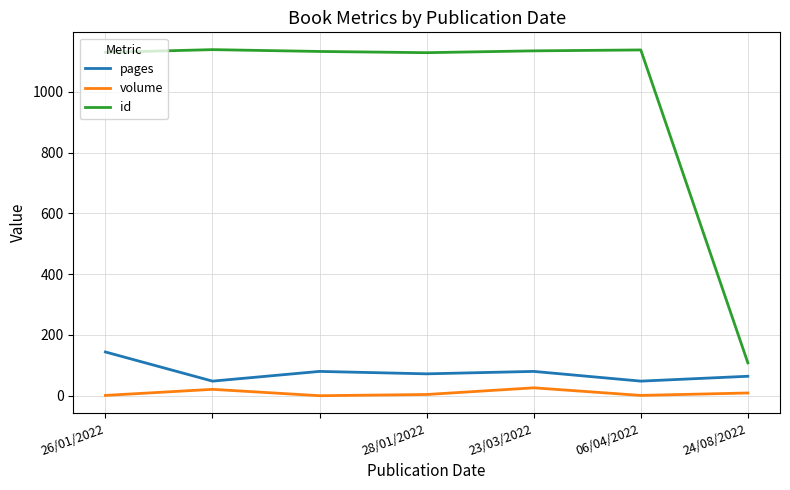

Which series has the widest spread of values?

id